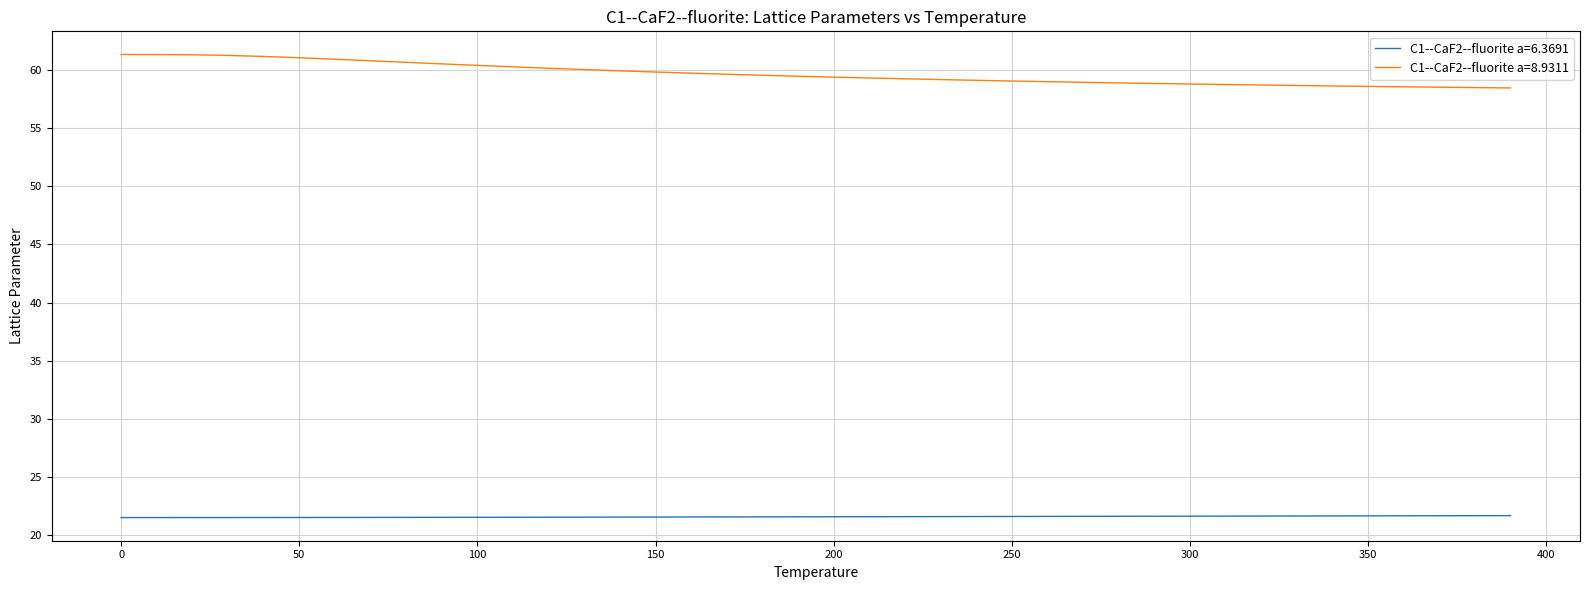

Which series has the widest spread of values?

C1--CaF2--fluorite a=8.9311